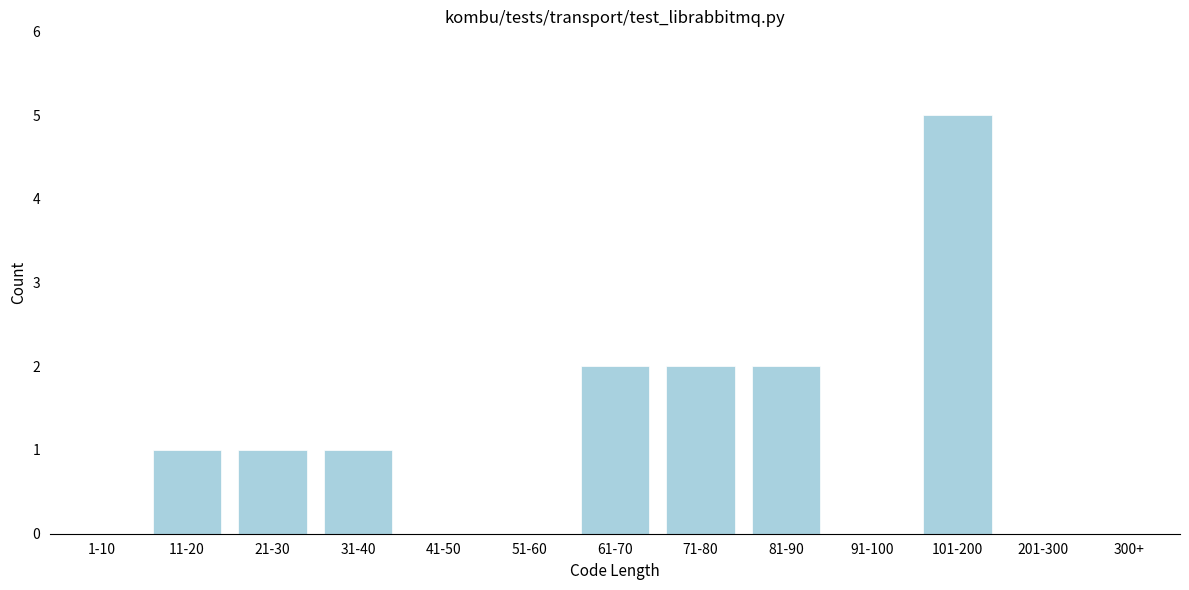

Reading right to left, extract all data points from this chart.

300+=0	201-300=0	101-200=5	91-100=0	81-90=2	71-80=2	61-70=2	51-60=0	41-50=0	31-40=1	21-30=1	11-20=1	1-10=0